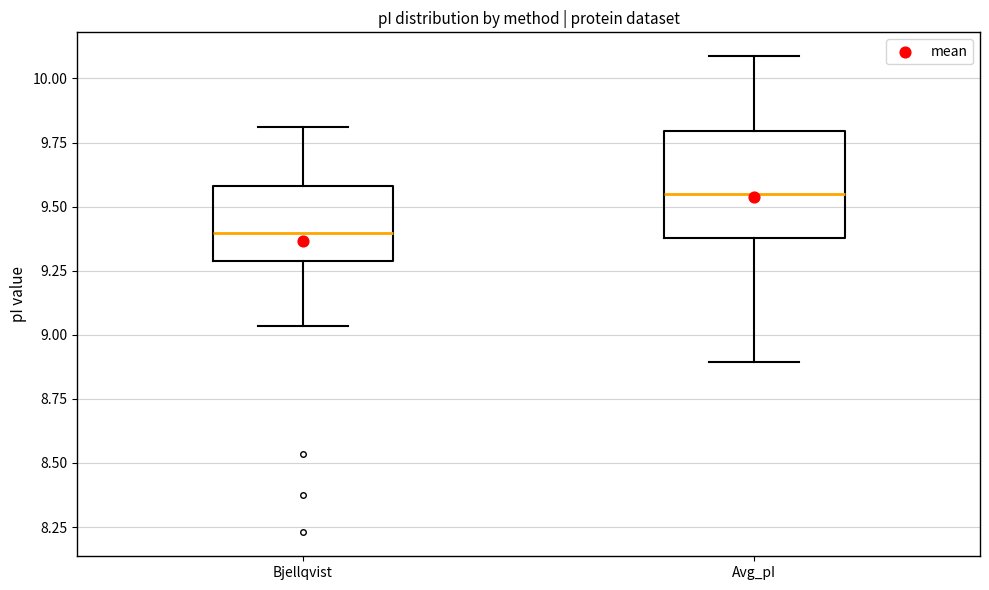

Reading left to right, transcribe this box plot: for each box, give where its median line is, the range the box spans, and where its two whiskers end, as read against the y-axis. The values are not printed on the chart, so give them approximately, as read against the axis.

Bjellqvist: median 9.40, box 9.30 to 9.60, whiskers 9.05 to 9.80
Avg_pI: median 9.55, box 9.40 to 9.80, whiskers 8.90 to 10.10